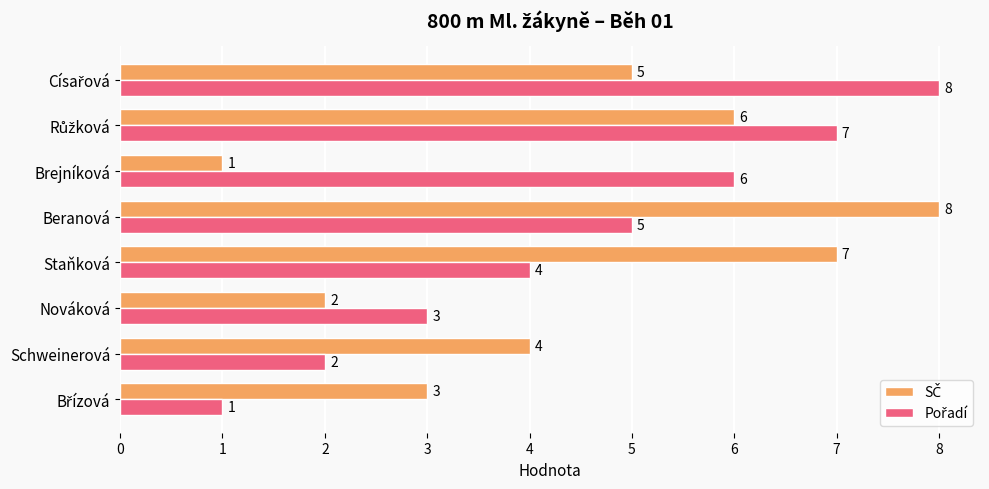

What is the greatest value displayed?

8